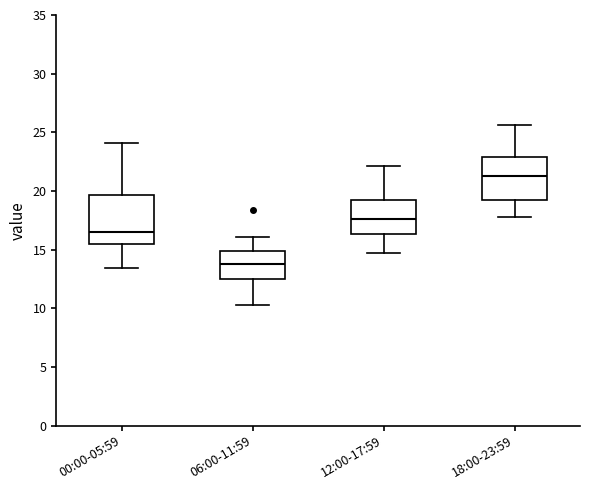

Reading left to right, read every box against the y-axis: the position of its median line, the range the box covers, and the ends of its whiskers. The values are not printed on the chart, so give them approximately, as read against the axis.

00:00-05:59: median 16.5, box 15.5 to 19.5, whiskers 13.5 to 24.0
06:00-11:59: median 14.0, box 12.5 to 15.0, whiskers 10.5 to 16.0
12:00-17:59: median 17.5, box 16.5 to 19.0, whiskers 15.0 to 22.0
18:00-23:59: median 21.5, box 19.0 to 23.0, whiskers 18.0 to 25.5